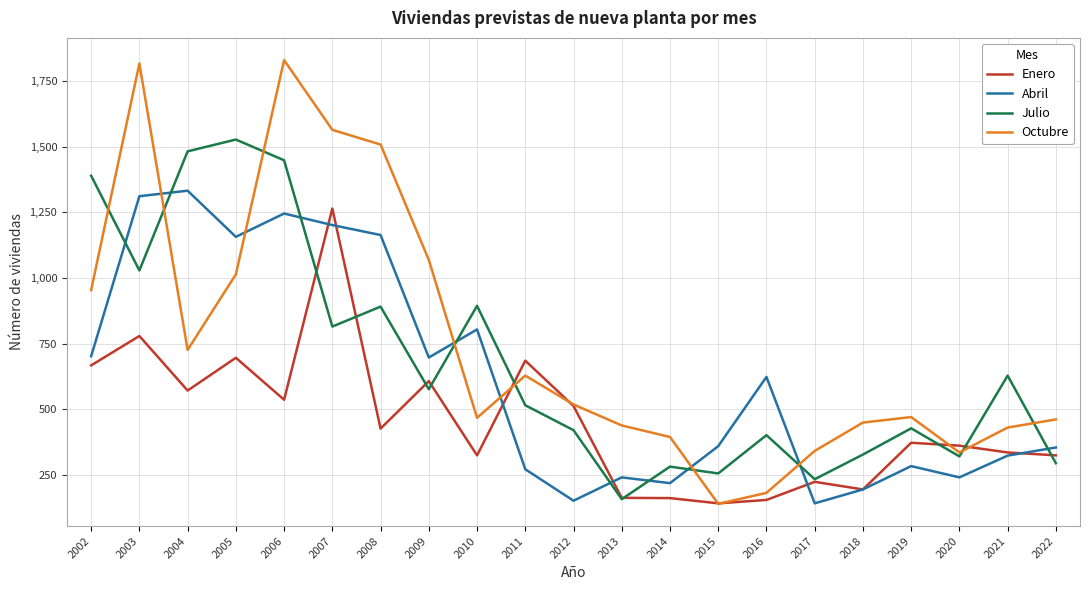

Does the chart display data point markers on the line(s)?

No